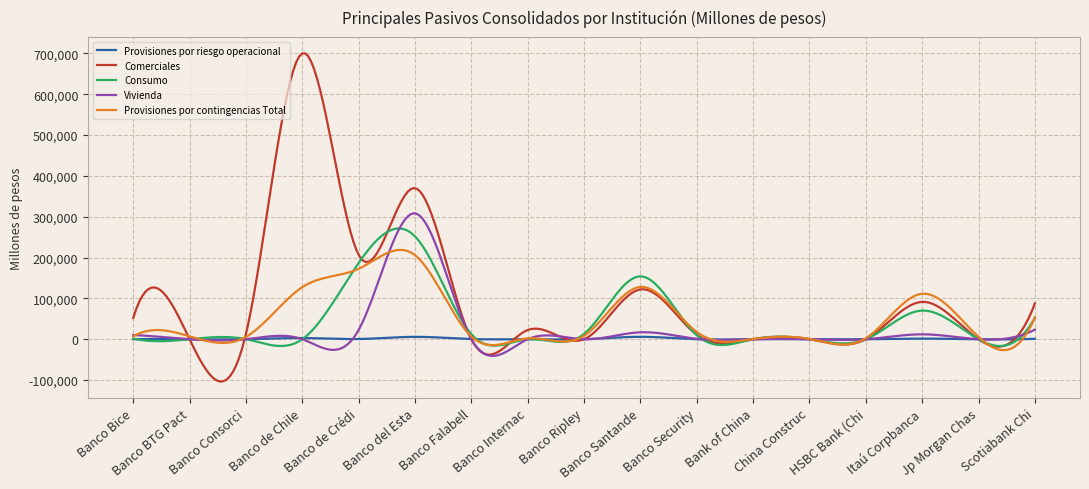

True or false: Consumo and Vivienda intersect in this chart.

True